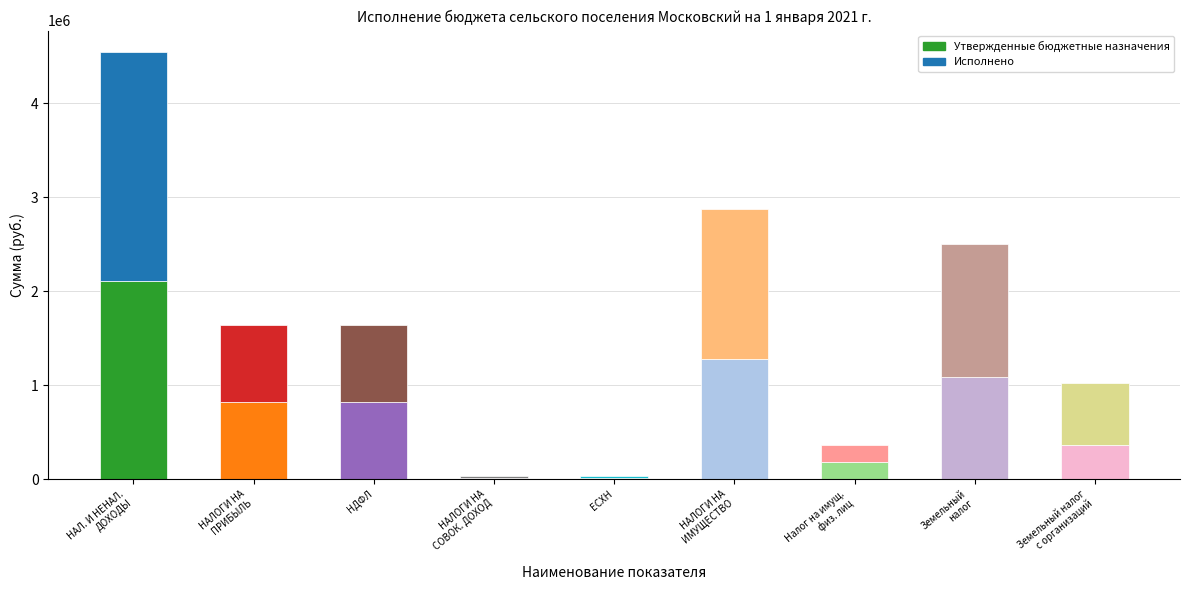

Which category has the highest value in the Утвержденные бюджетные назначения series?

НАЛОГОВЫЕ И НЕНАЛОГОВЫЕ ДОХОДЫ